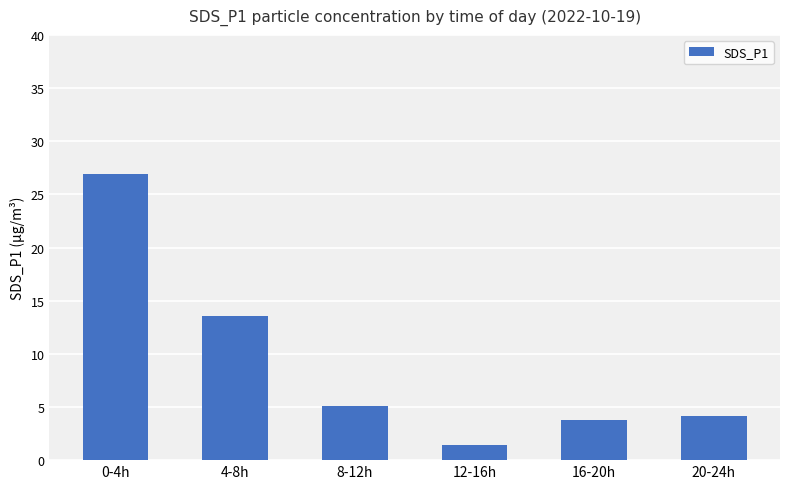

How many categories are shown in the chart?

6